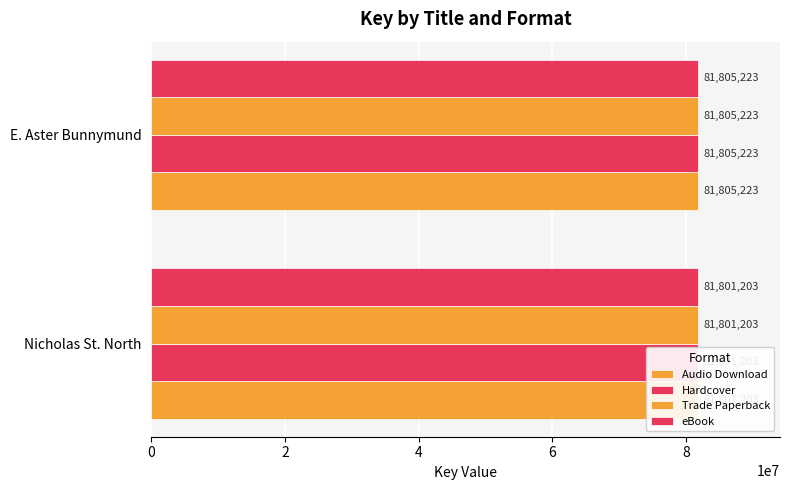

List the series in order of their peak value, lowest first.

Audio Download, Hardcover, Trade Paperback, eBook